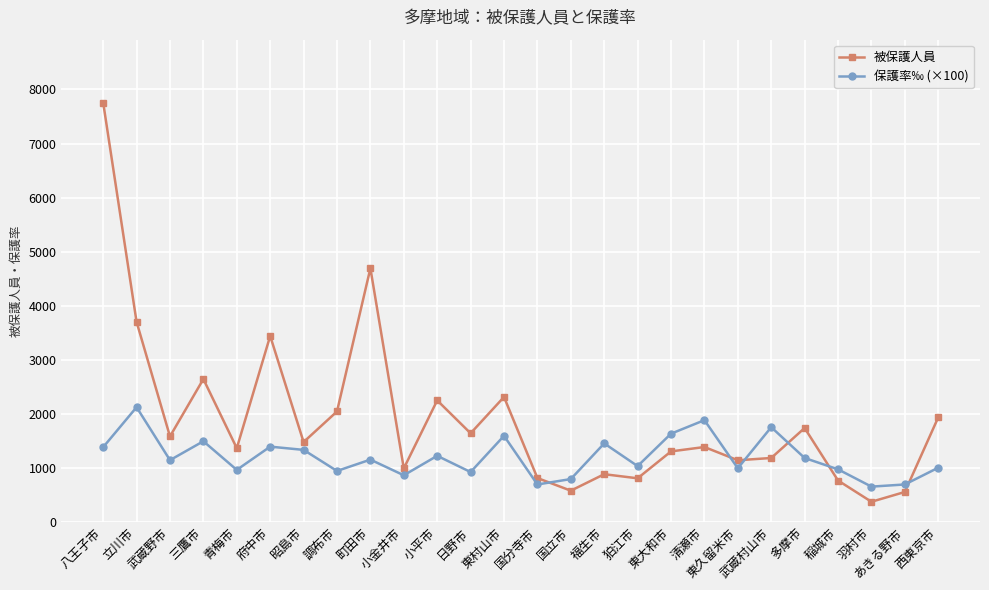

What is the smallest value displayed?

370.0